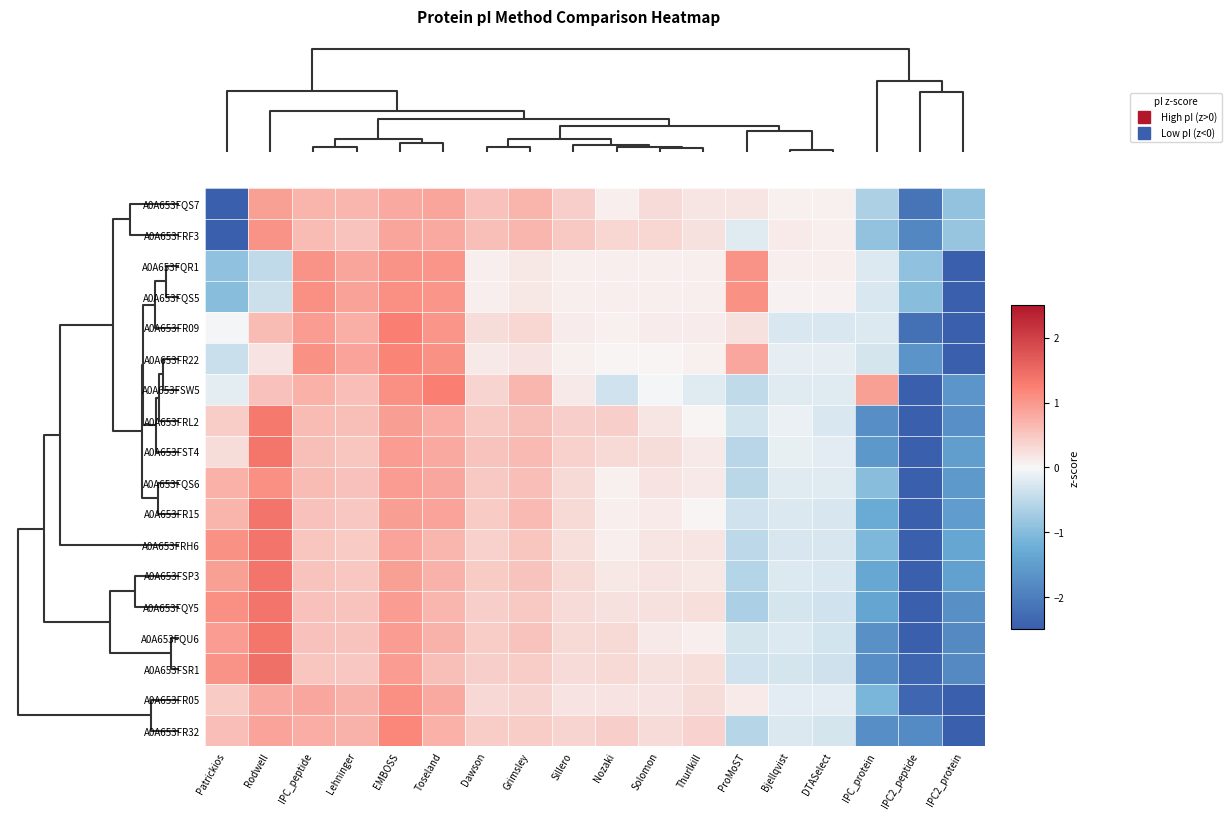

Rank the series by their maximum value, from lowest to highest.

A0A653FQS7, A0A653FRF3, A0A653FQR1, A0A653FQS6, A0A653FR05, A0A653FQS5, A0A653FR32, A0A653FR22, A0A653FR09, A0A653FSW5, A0A653FRL2, A0A653FQU6, A0A653FST4, A0A653FQY5, A0A653FR15, A0A653FSP3, A0A653FRH6, A0A653FSR1